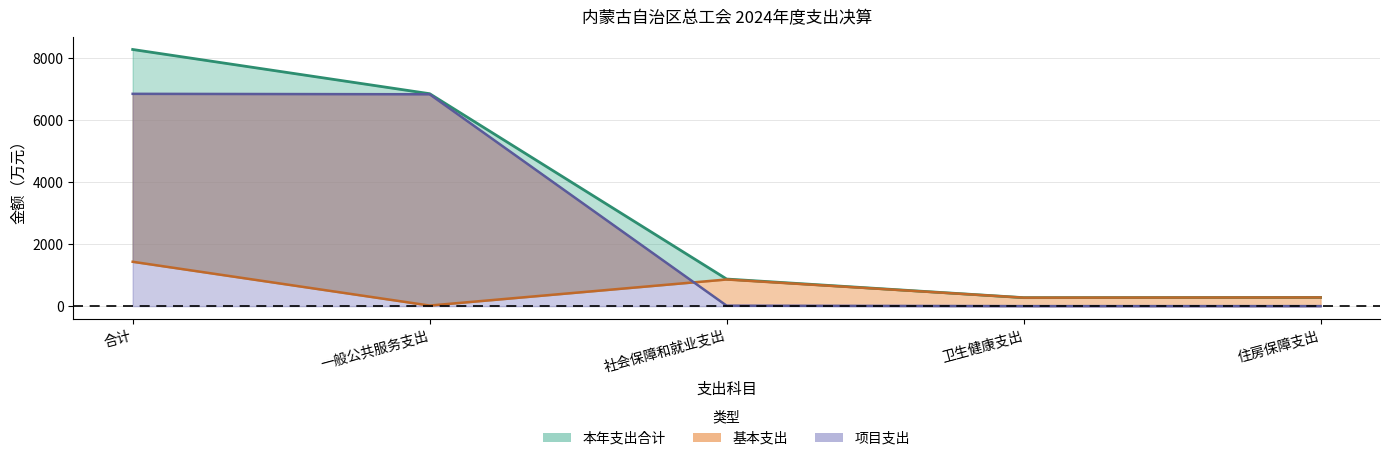

How many data points in 基本支出 are above 273?

8